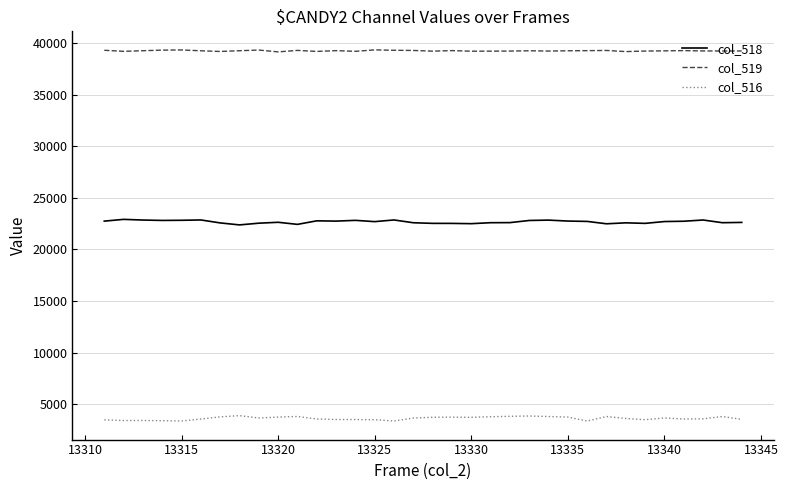

True or false: col_516 and col_519 intersect in this chart.

False